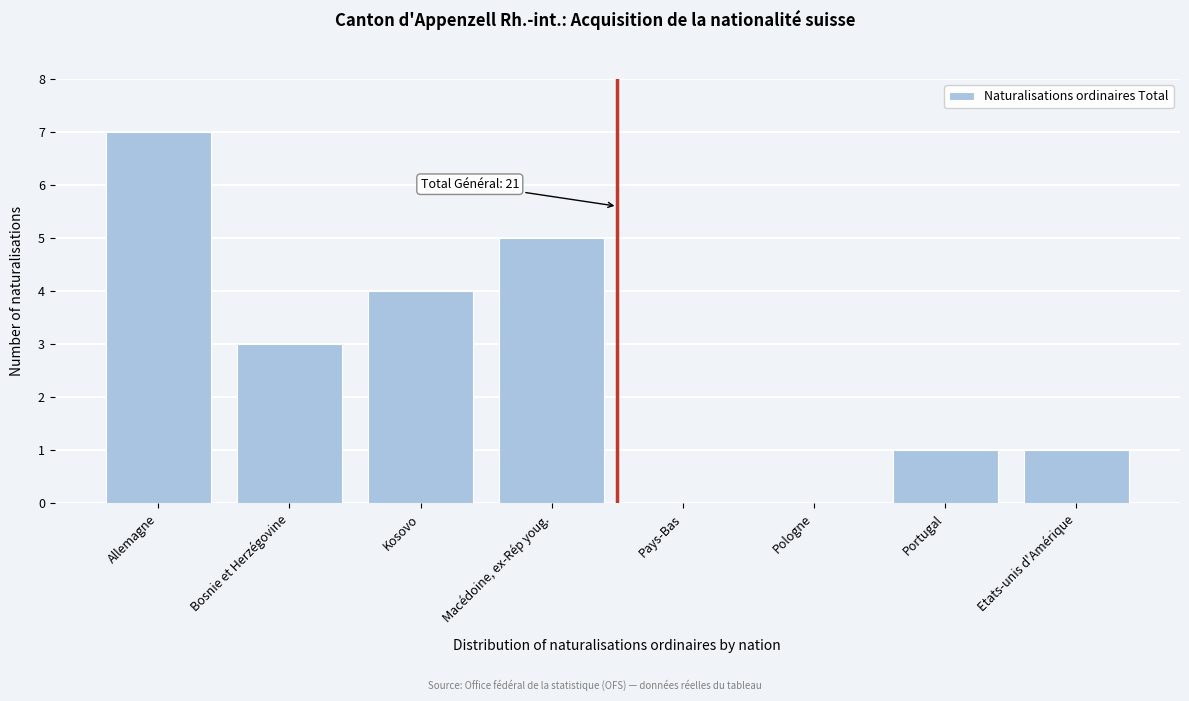

Reading right to left, transcribe all the data shown in this chart.

Etats-unis d'Amérique=1	Portugal=1	Pologne=0	Pays-Bas=0	Macédoine, ex-Rép youg.=5	Kosovo=4	Bosnie et Herzégovine=3	Allemagne=7